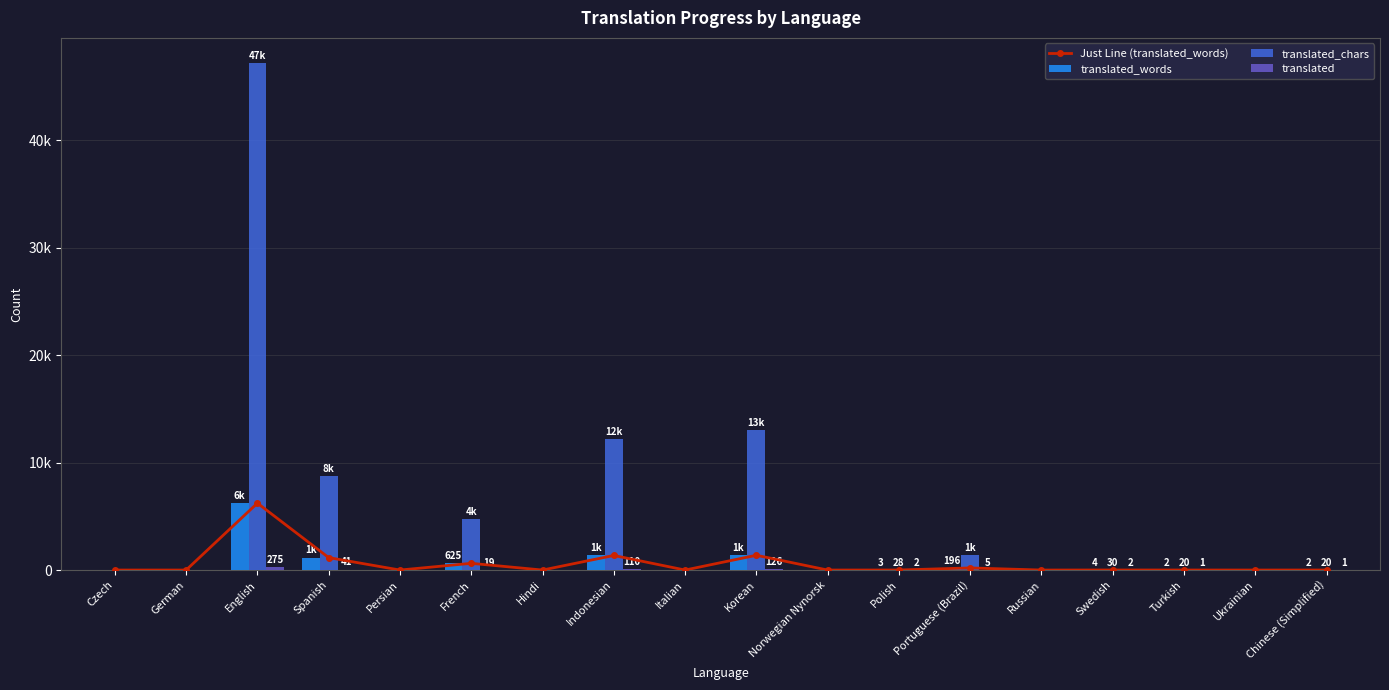

Which category has the highest value in the Just Line (translated_words) series?

English